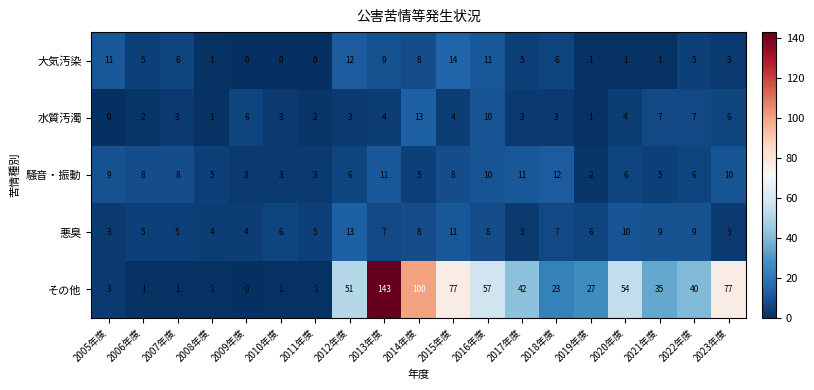

What is the spread (max minus min) of values at 2012年度?

48